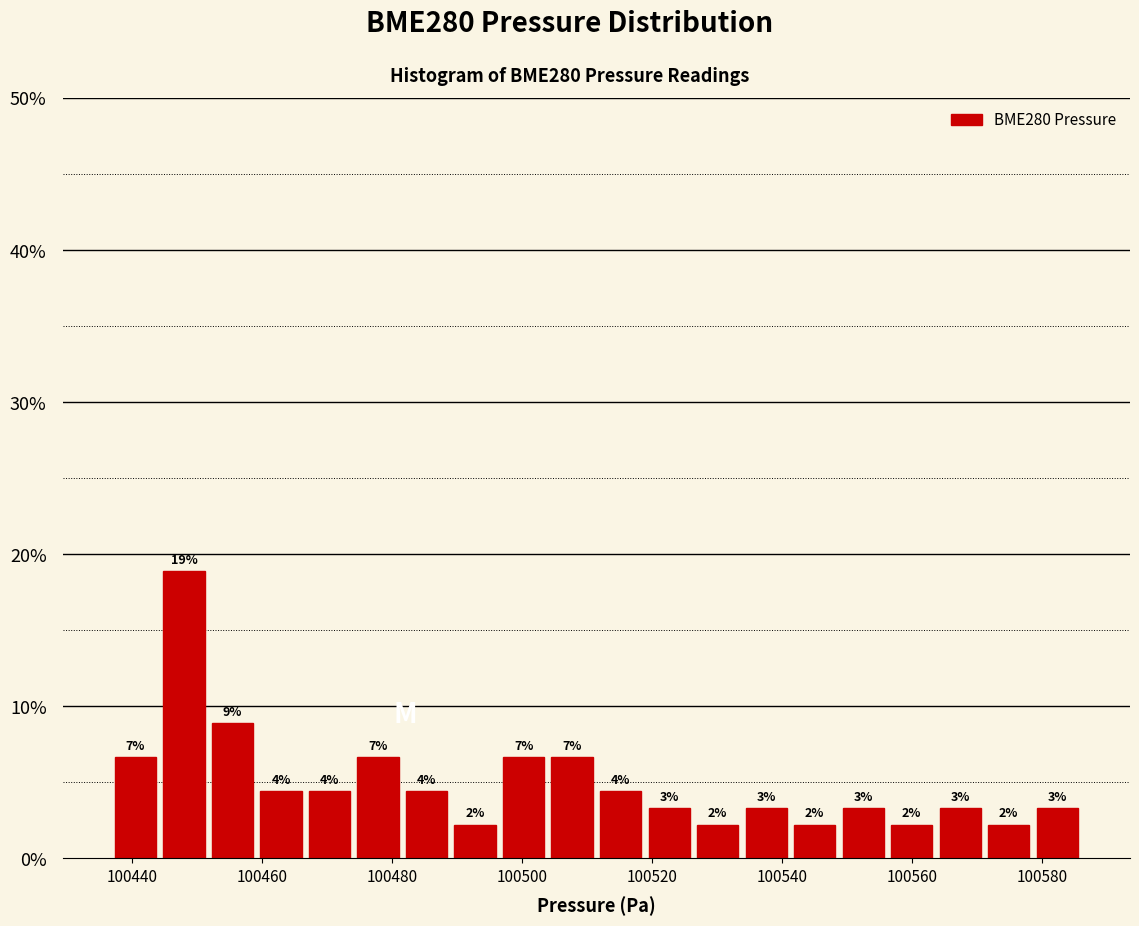

Around what value on the x-axis is the tallest bar? Give the approximate position of its centre, as read against the axis.

100448